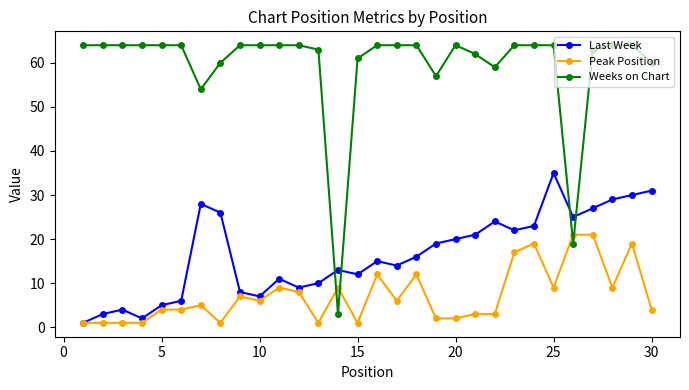

What are all the series names shown in the legend?

Last Week, Peak Position, Weeks on Chart